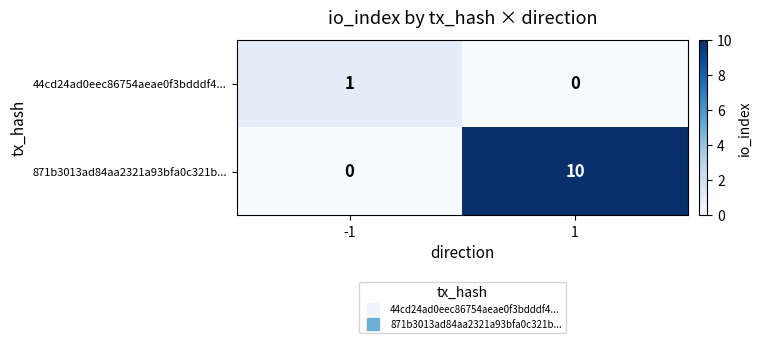

Reading right to left, extract all data points from this chart.

44cd24ad0eec86754aeae0f3bdddf4...: 1=0	-1=1
871b3013ad84aa2321a93bfa0c321b...: 1=10	-1=0